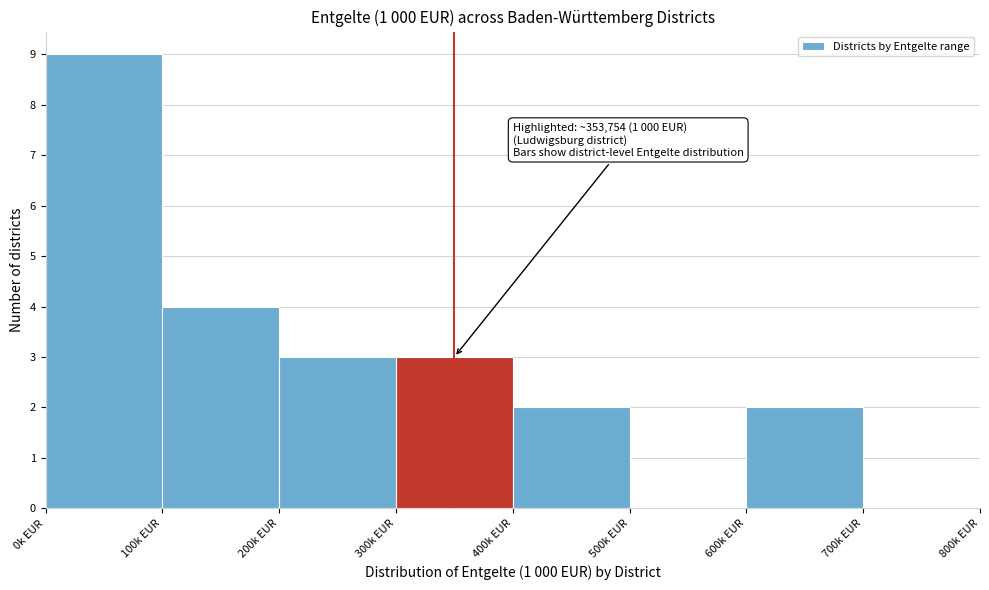

Reading right to left, extract all data points from this chart.

700k EUR=0	600k EUR=2	500k EUR=0	400k EUR=2	300k EUR=3	200k EUR=3	100k EUR=4	0k EUR=9